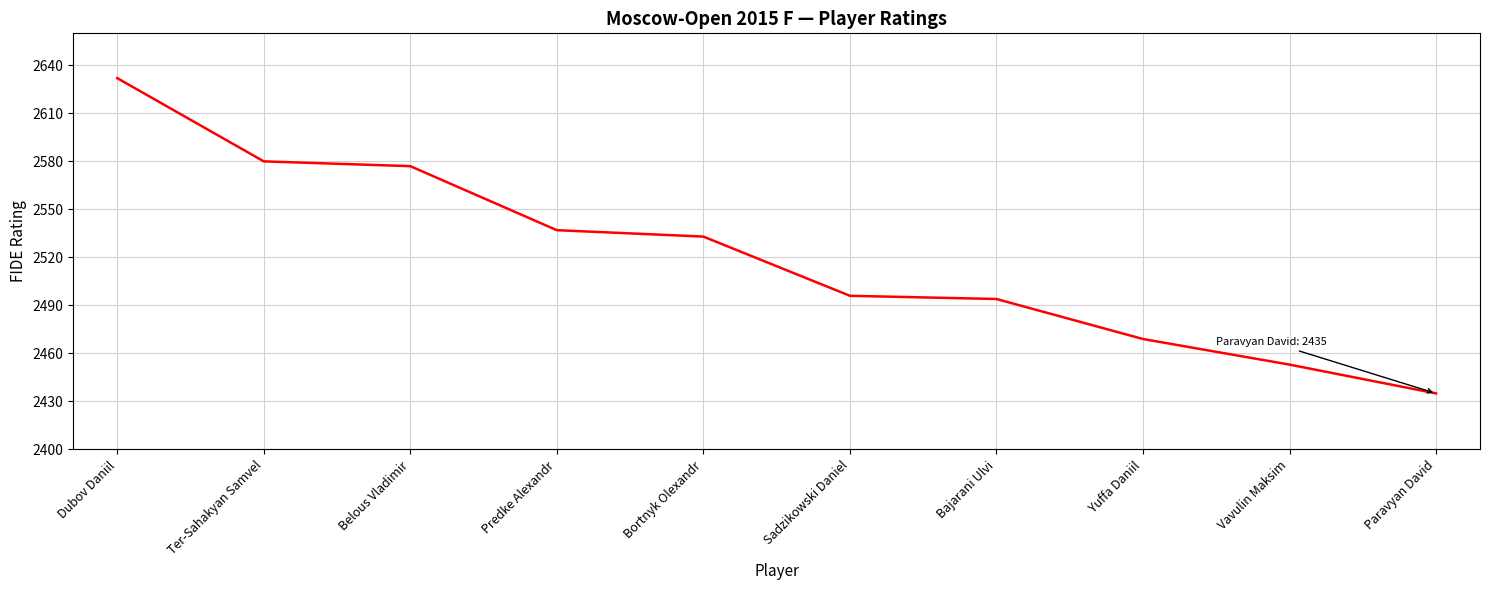

Where does the data first go above 2533?

Dubov Daniil